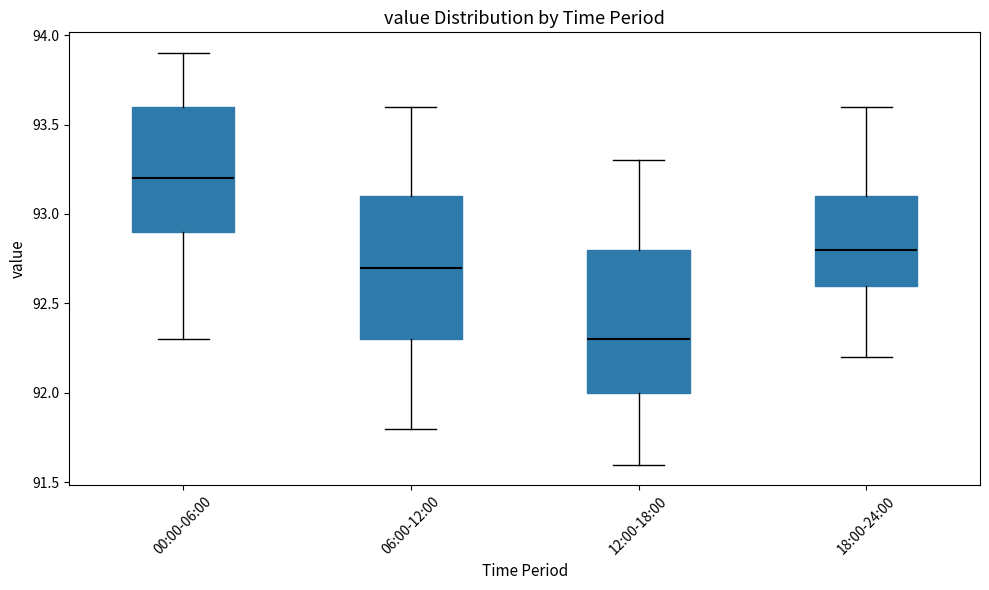

Where does the median line of the box for 00:00-06:00 sit on the y-axis? The values are not printed on the chart, so give them approximately, as read against the axis.

93.2